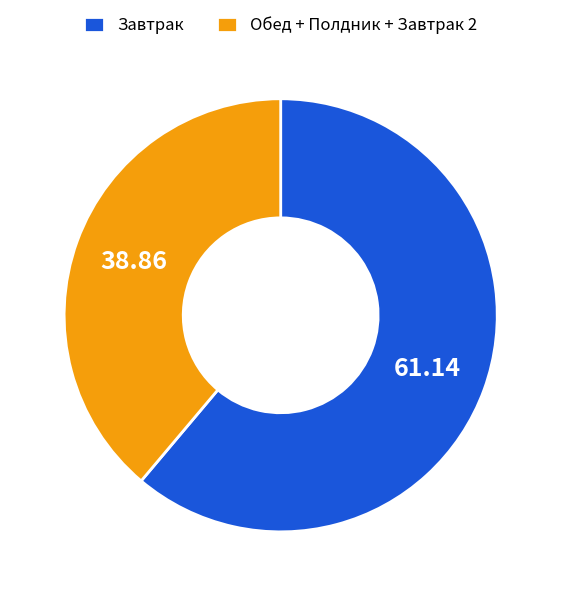

Which category has the biggest portion of the pie?

Завтрак